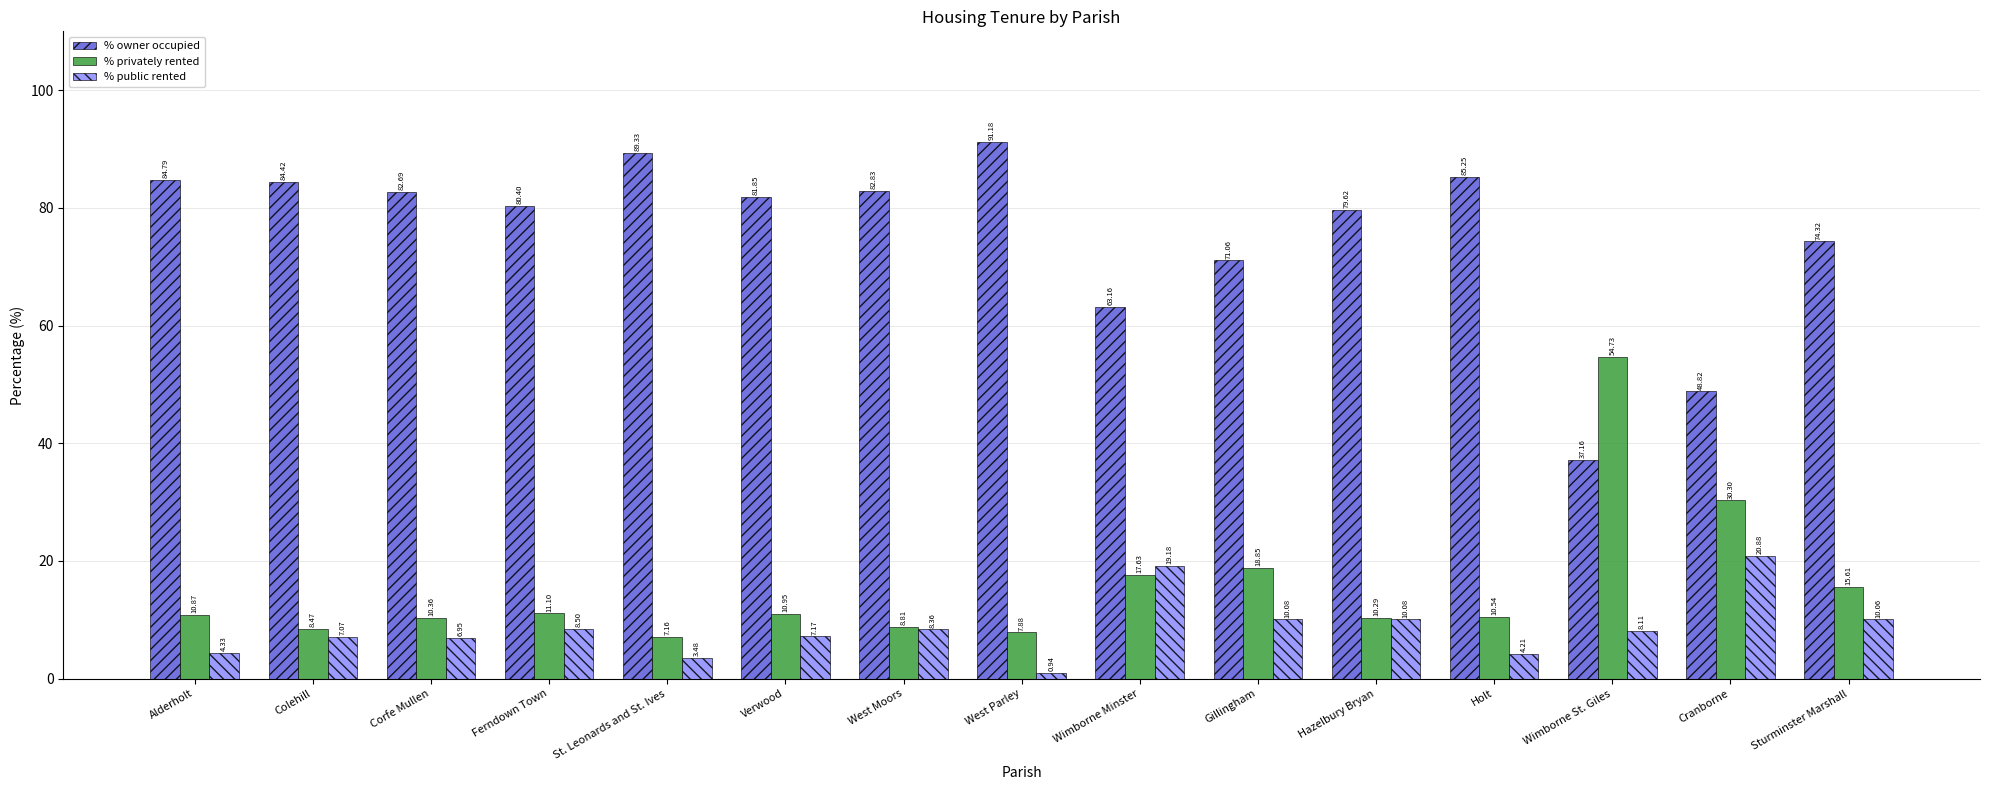

What are all the series names shown in the legend?

% owner occupied, % privately rented, % public rented